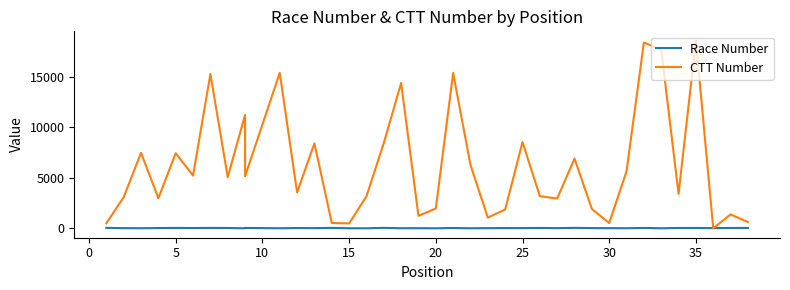

Which series has the widest spread of values?

CTT Number